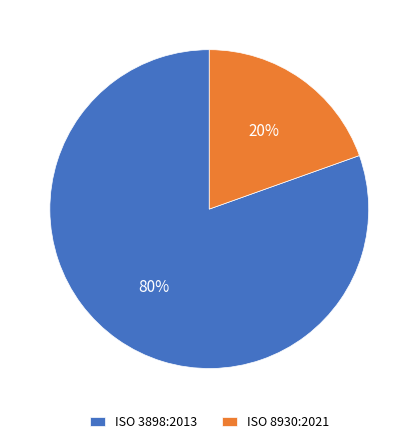

Combined, do ISO 3898:2013 and ISO 8930:2021 account for over 50%?

Yes